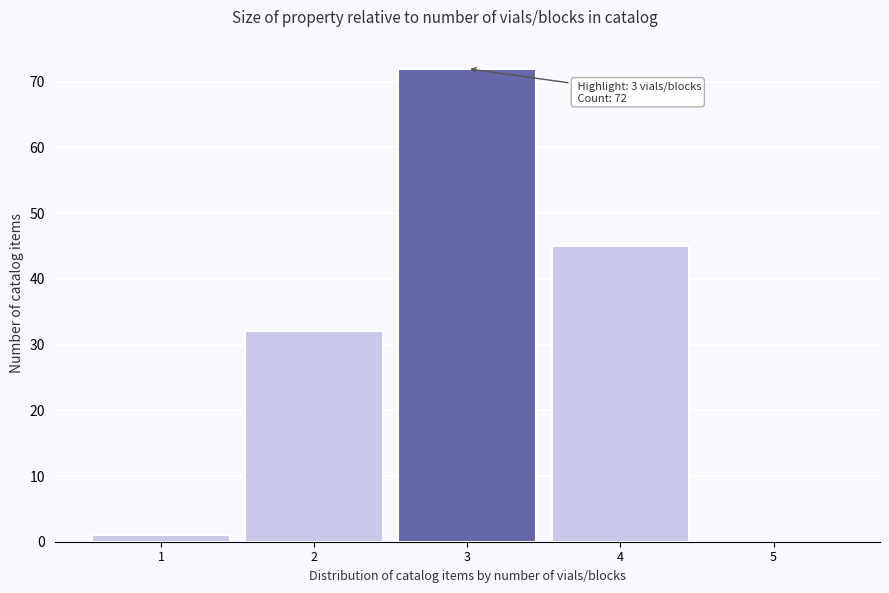

Over which range of the x-axis is the bar tallest?

2.5 to 3.5